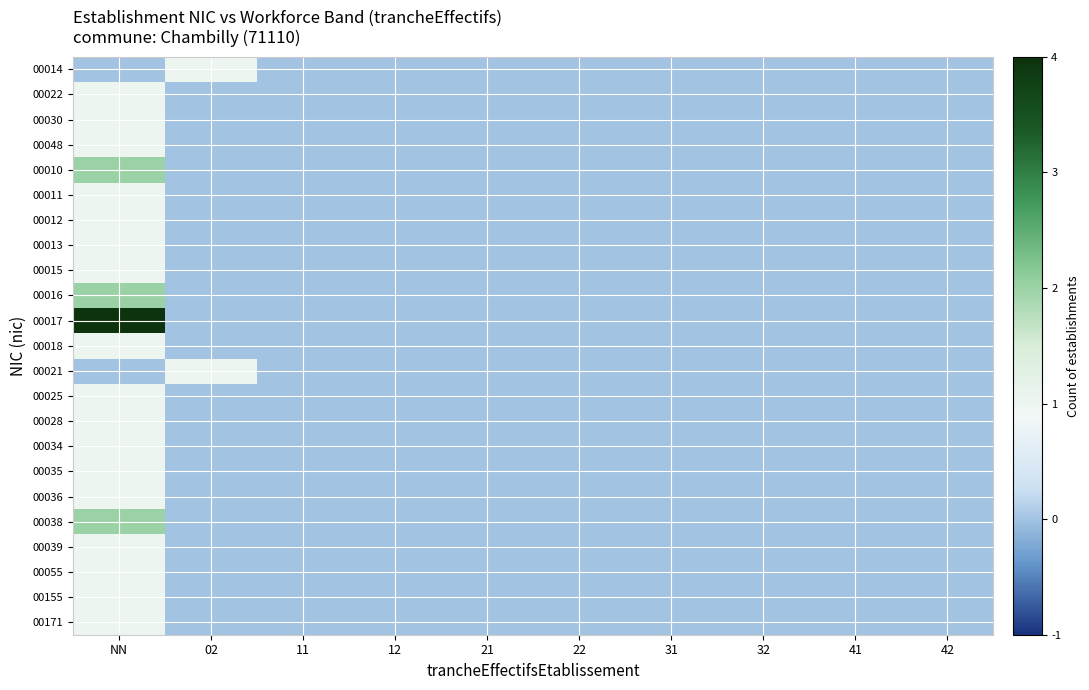

At which category is the sum across all series the highest?

NN